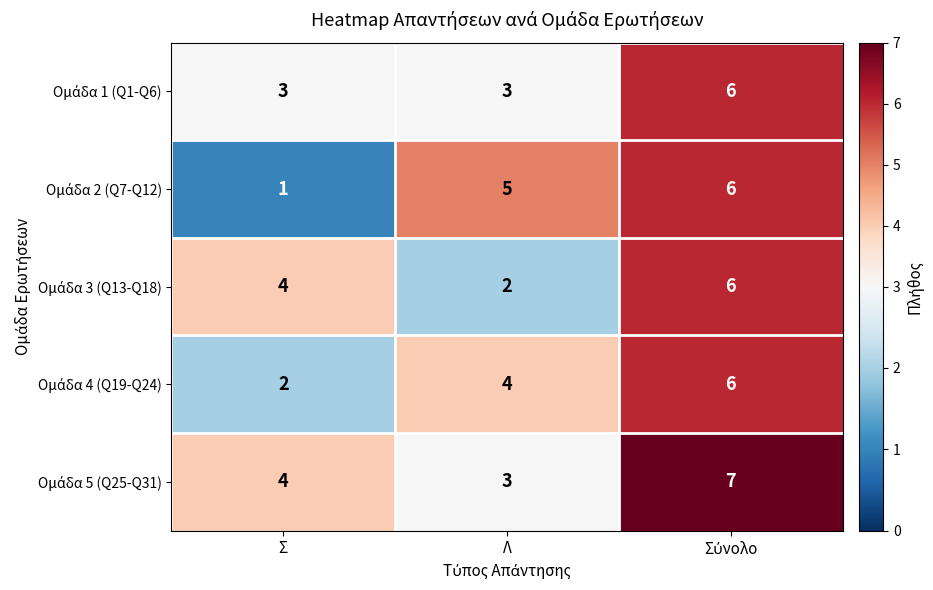

At how many categories does at least one series exceed 3?

3